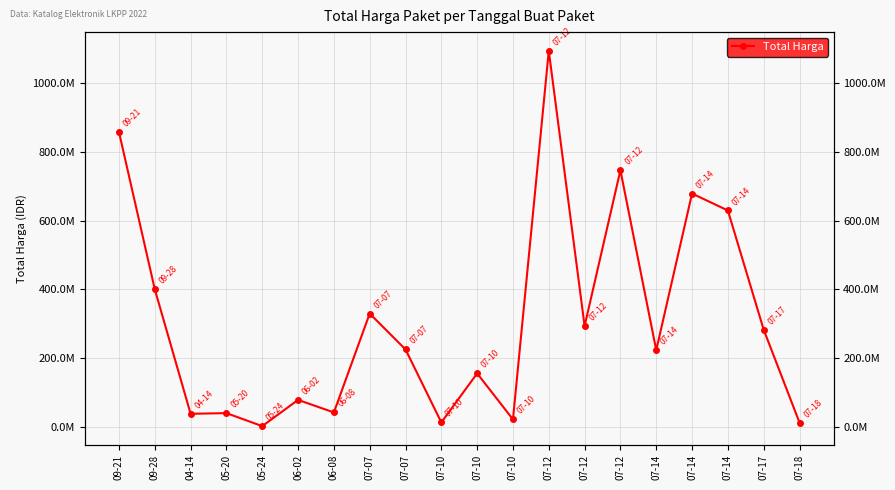

Reading left to right, transcribe all the data shown in this chart.

857770500	400500000	38544000	40550000	2679000	79000000	42486000	330000000	225750000	13466500	155986000	22275000	1093846000	293741000	746805000	223629500	679016000	629728436	283140000	13022100